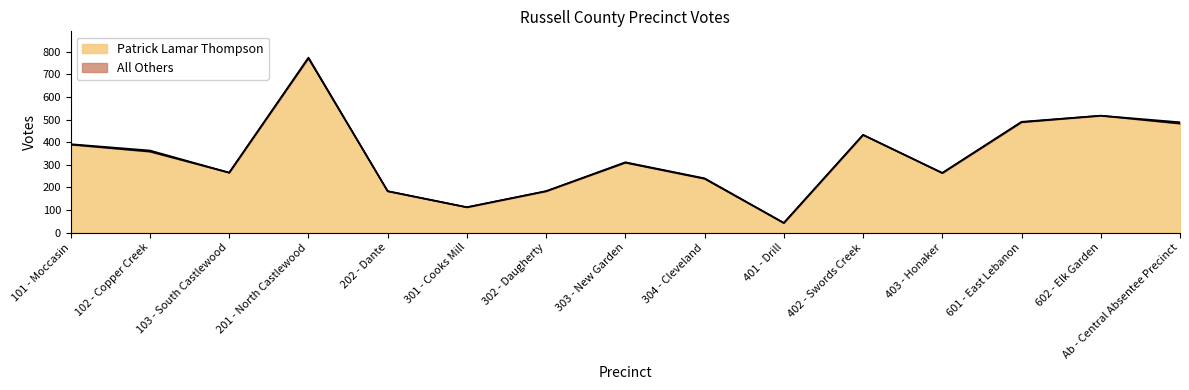

True or false: the data has more than 1 interior local peaks.

True